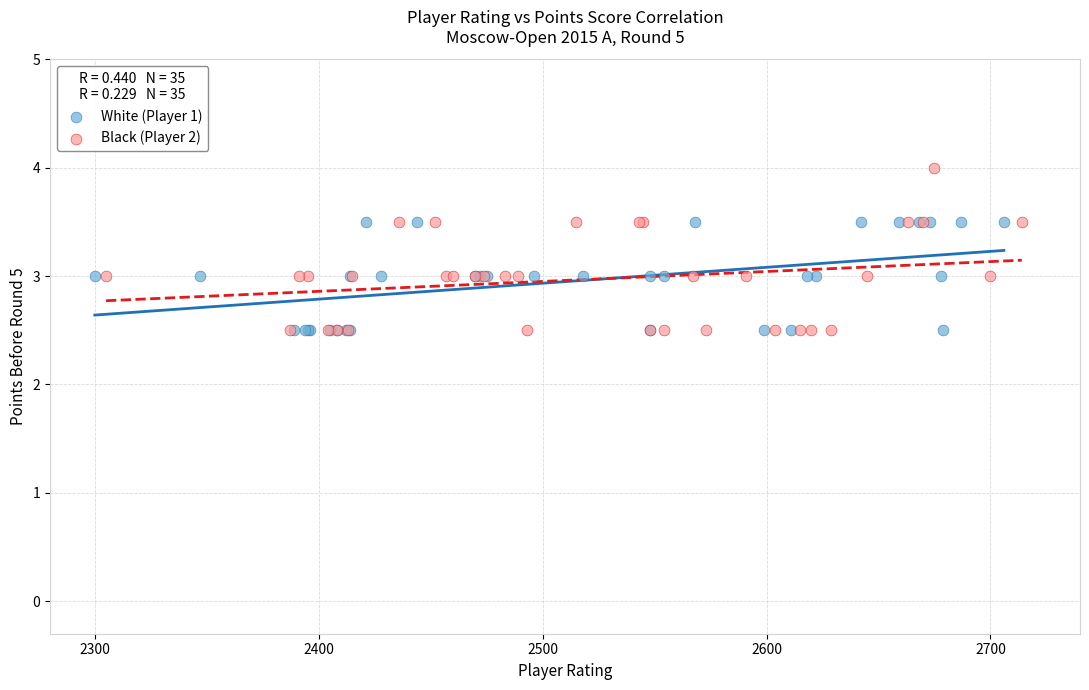

Which series reaches the maximum Y coordinate?

Black (Player 2)